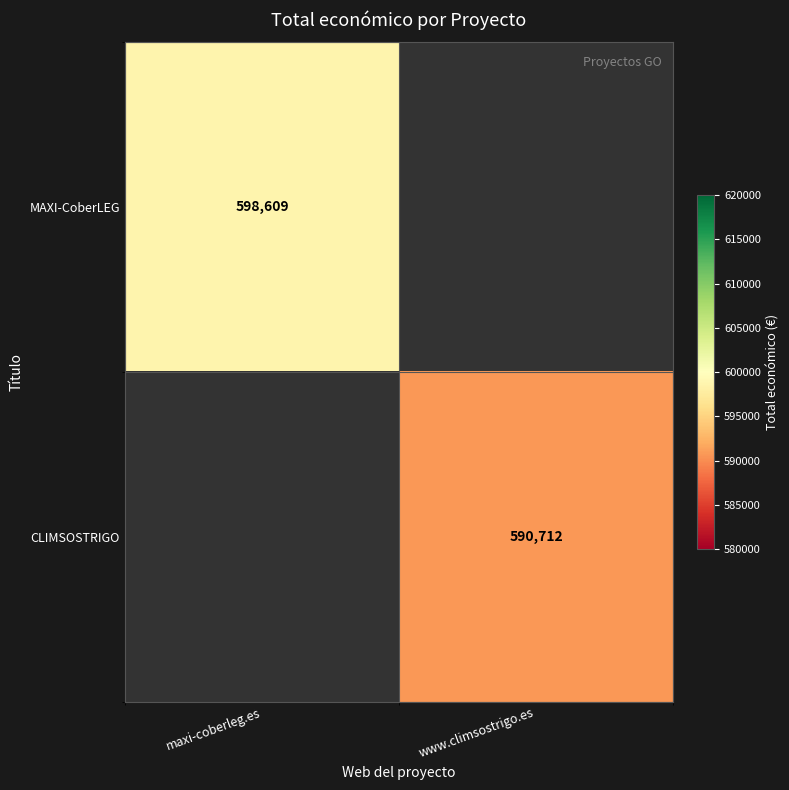

Is it true that MAXI-CoberLEG equals 598609 at maxi-coberleg.es?

True